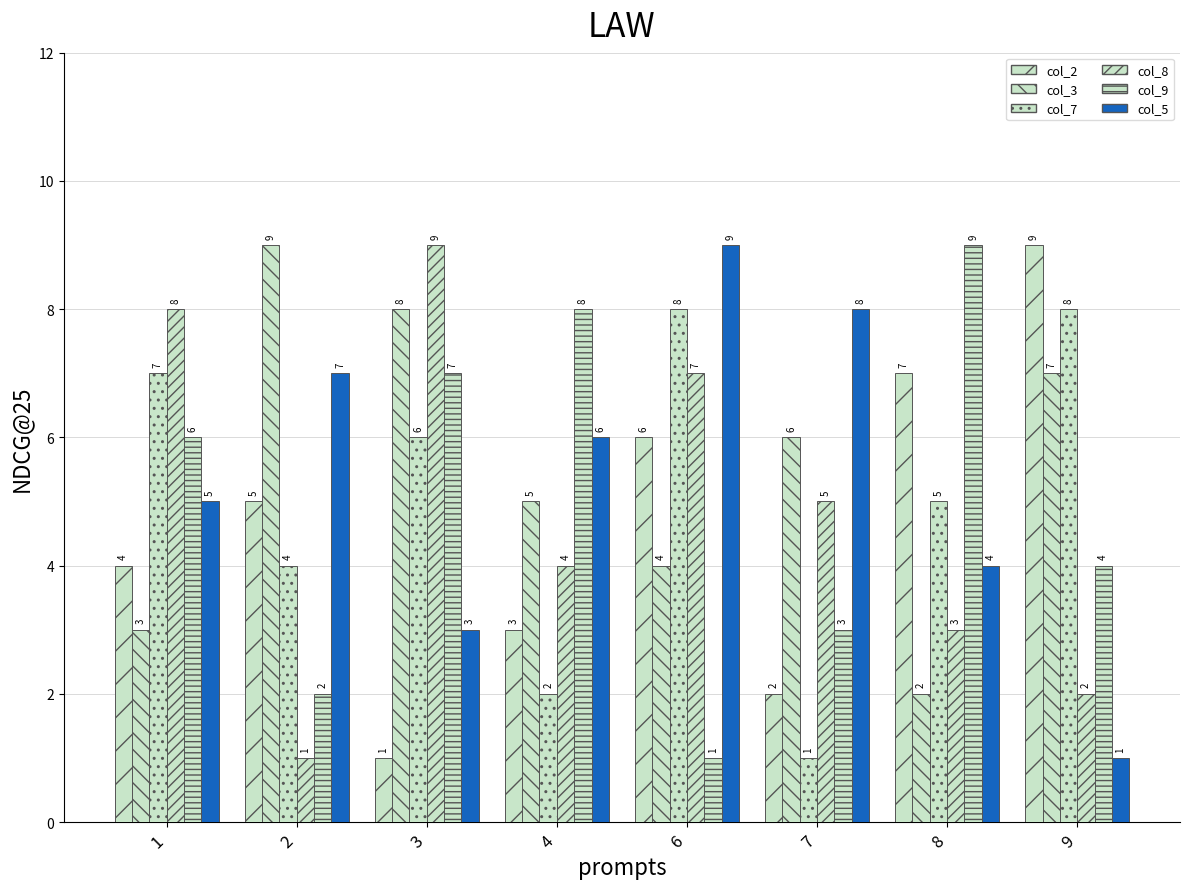

How many data points in col_3 are less than 6?

4